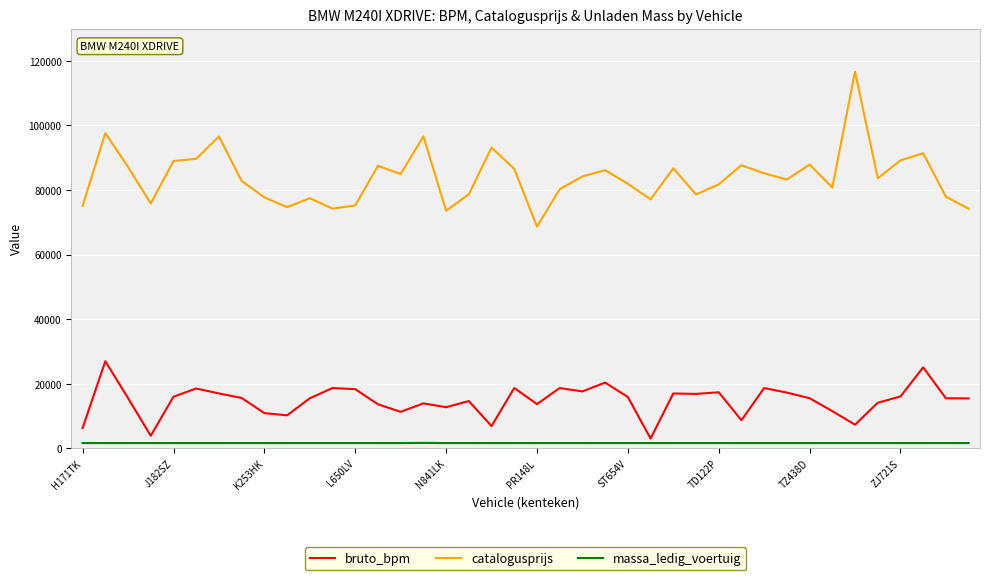

Which series has the largest total across all categories?

catalogusprijs